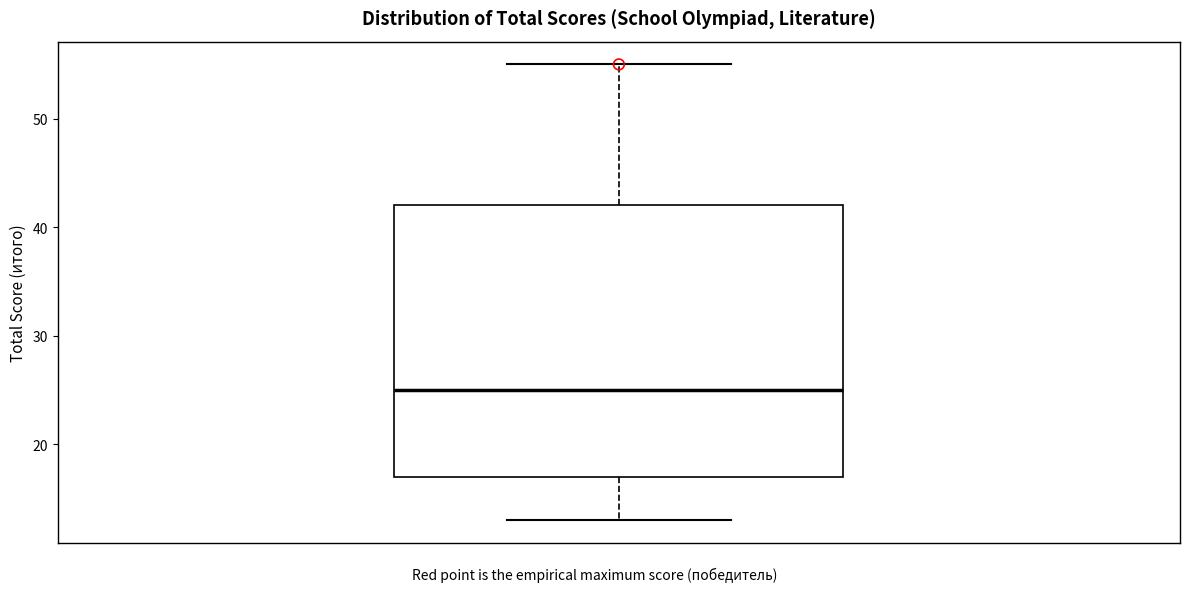

Transcribe this box plot: give where the median line is, the range the box spans, and where the two whiskers end, as read against the y-axis. The values are not printed on the chart, so give them approximately, as read against the axis.

median 25, box 17 to 42, whiskers 13 to 55